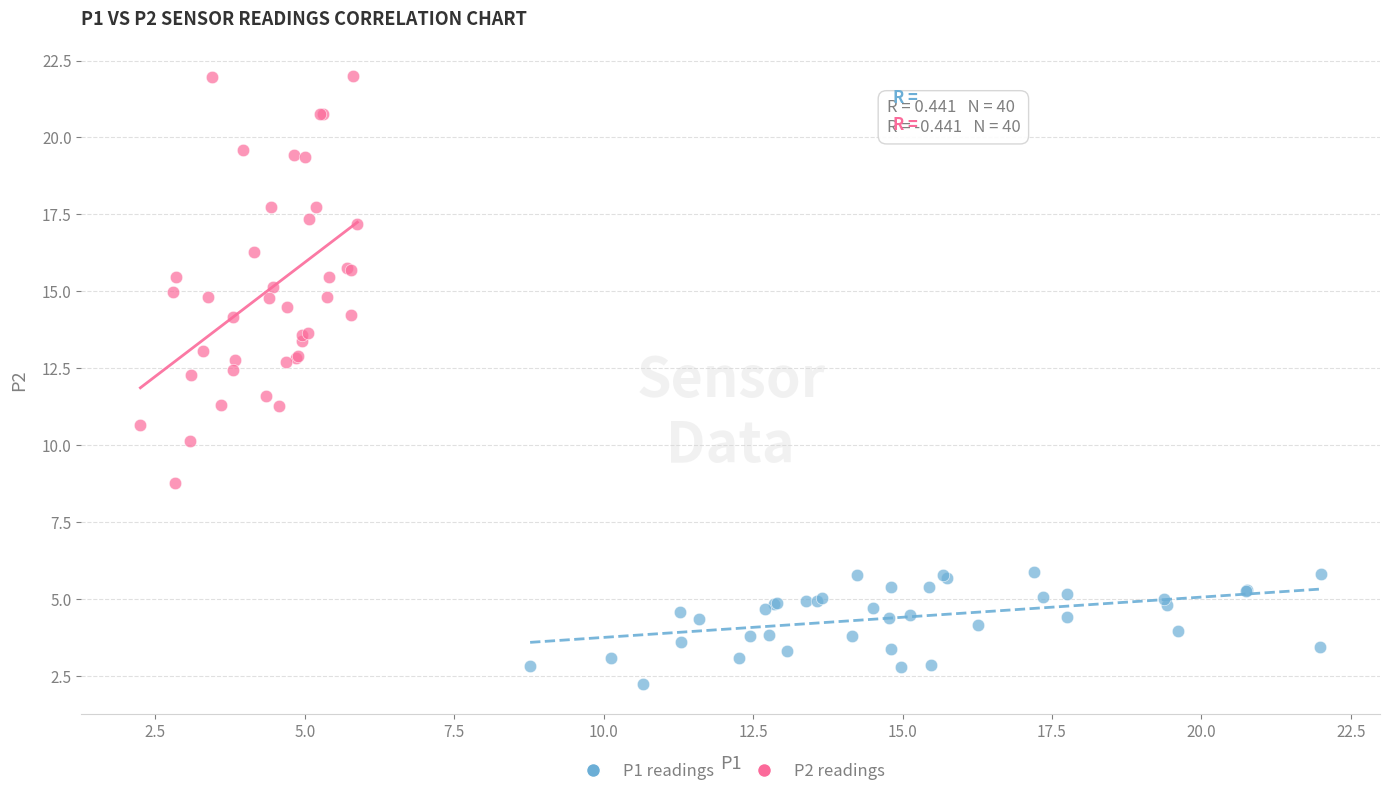

Which series contains the highest Y value?

P2 readings